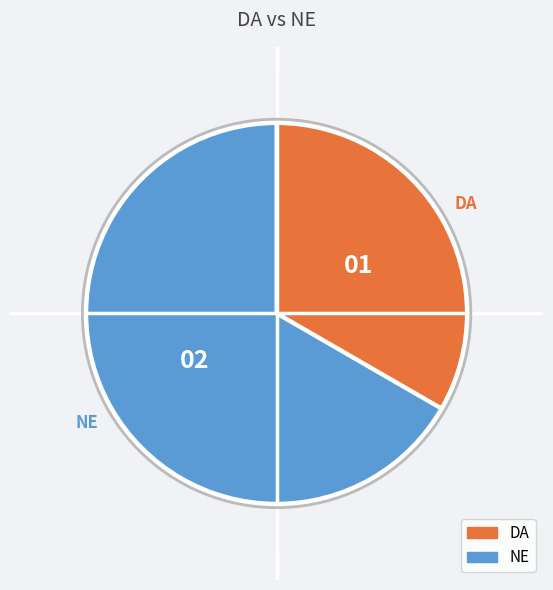

Rank the categories by value from lowest to highest.

DA, NE